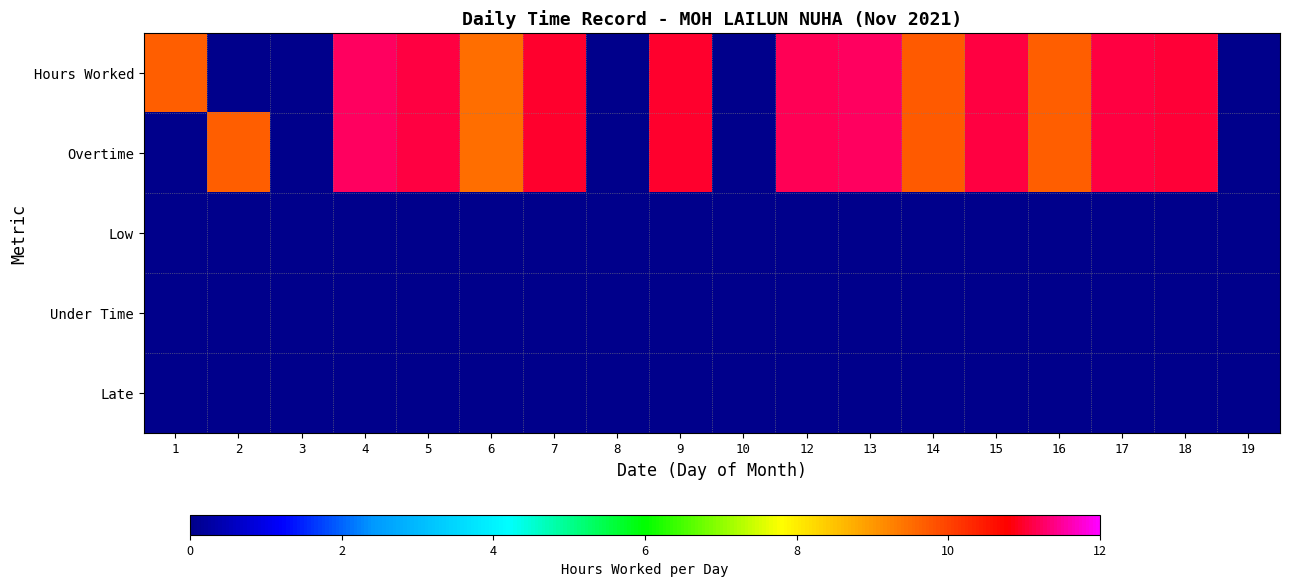

Which series has the largest range (max minus min)?

Hours Worked